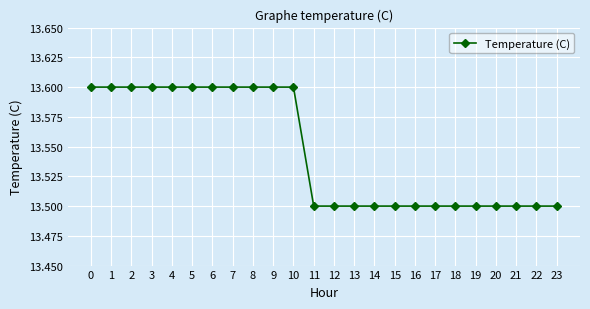

Reading right to left, transcribe all the data shown in this chart.

13.5	13.5	13.5	13.5	13.5	13.5	13.5	13.5	13.5	13.5	13.5	13.5	13.5	13.6	13.6	13.6	13.6	13.6	13.6	13.6	13.6	13.6	13.6	13.6